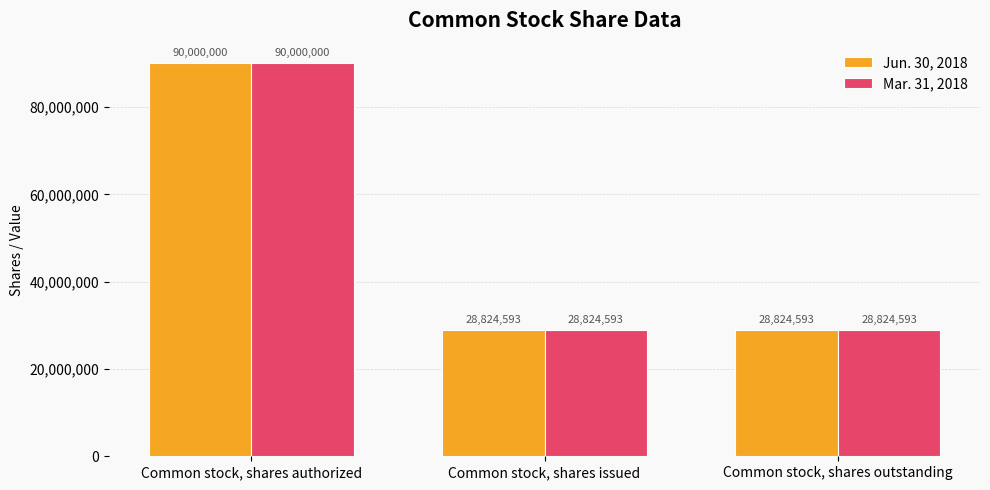

What is the total value across all series at Common stock, shares issued?

57649186